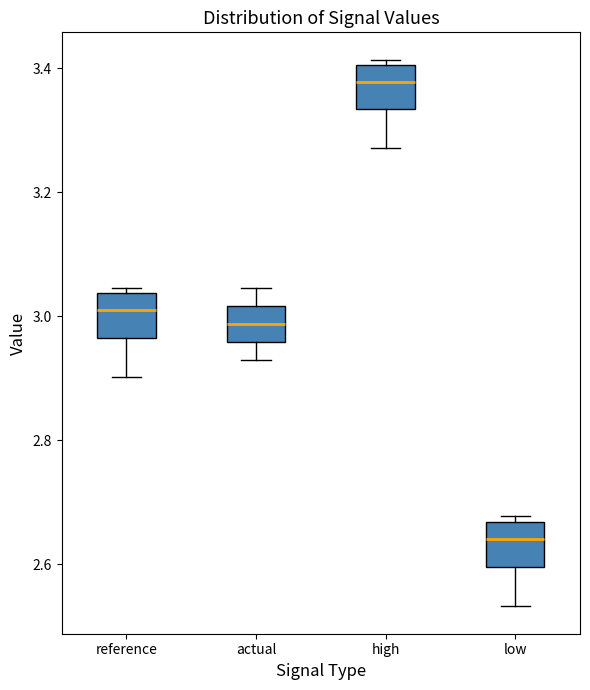

Where is the lower edge of the box for reference on the y-axis? The values are not printed on the chart, so give them approximately, as read against the axis.

2.96